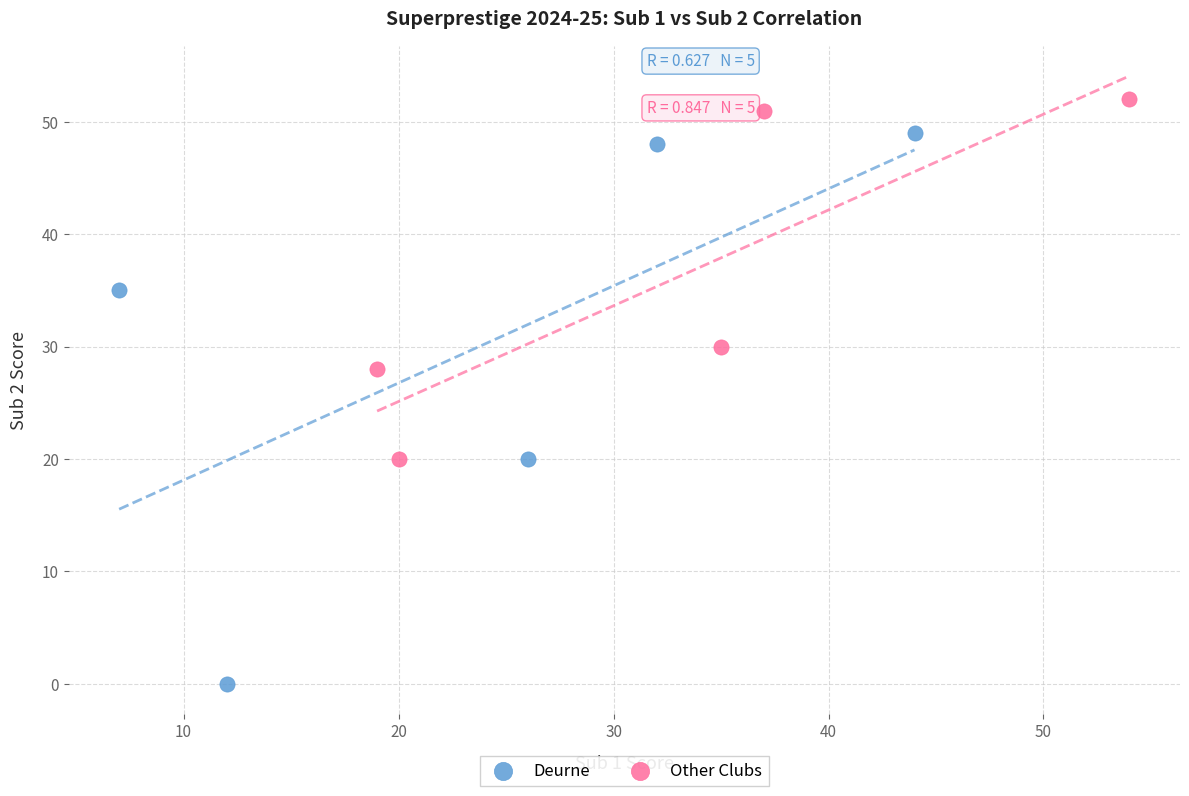

Which series contains the highest Y value?

Other Clubs